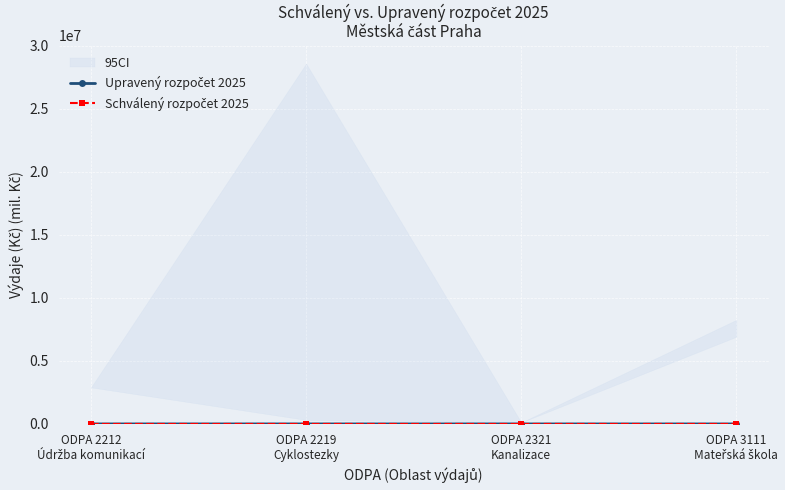

How many lines are shown in the chart?

2